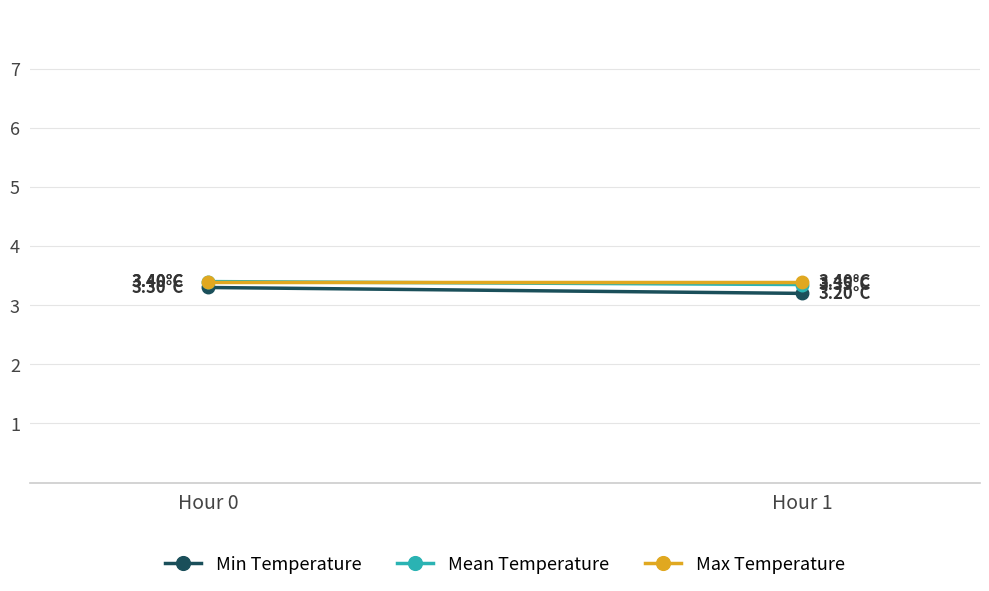

List the series in order of their overall mean, highest first.

Max Temperature, Mean Temperature, Min Temperature